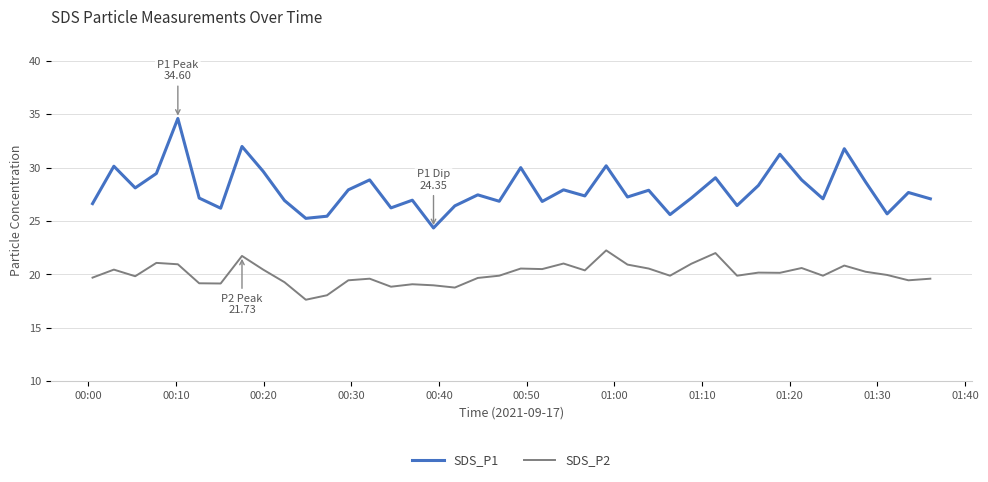

What is the maximum value shown in the chart?

34.6